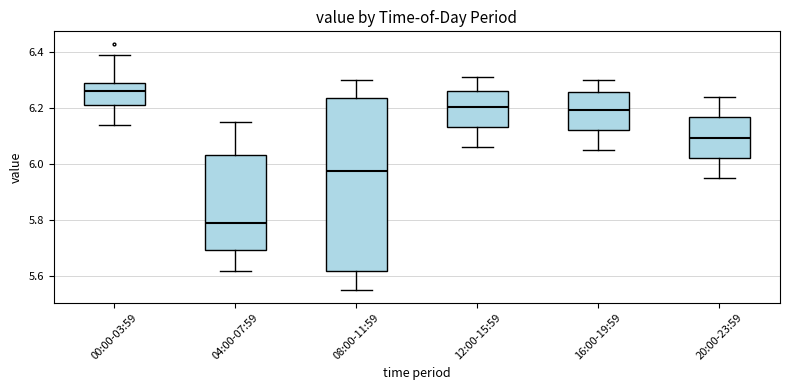

Which box's median line is the highest?

00:00-03:59